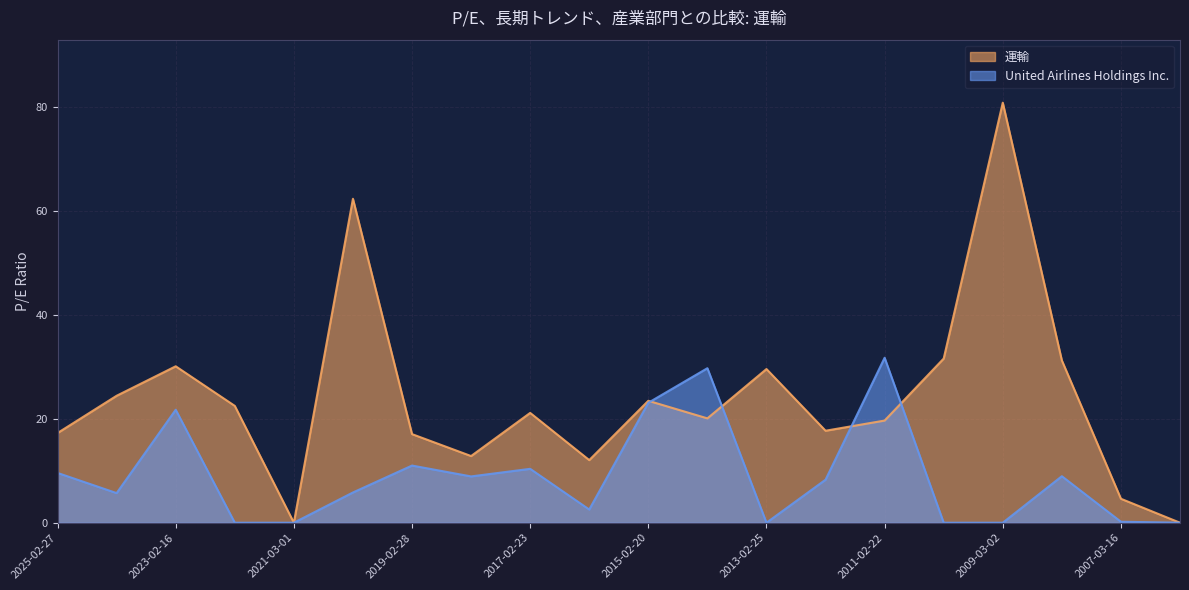

What is the difference between the United Airlines Holdings Inc. values at 2024-02-29 and 2008-02-29?

3.2